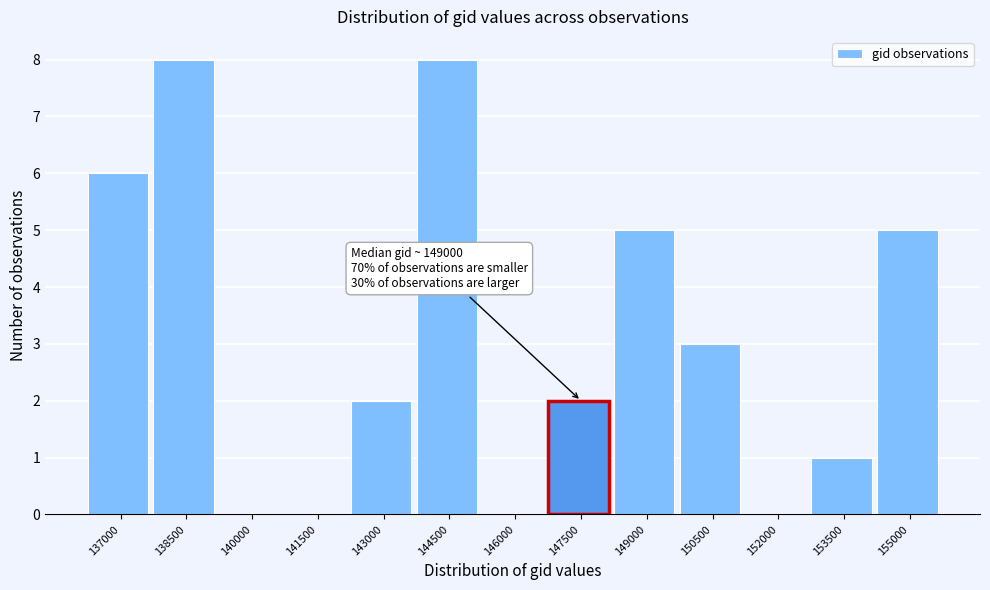

Reading left to right, transcribe all the data shown in this chart.

137000=6	138500=8	140000=0	141500=0	143000=2	144500=8	146000=0	147500=2	149000=5	150500=3	152000=0	153500=1	155000=5